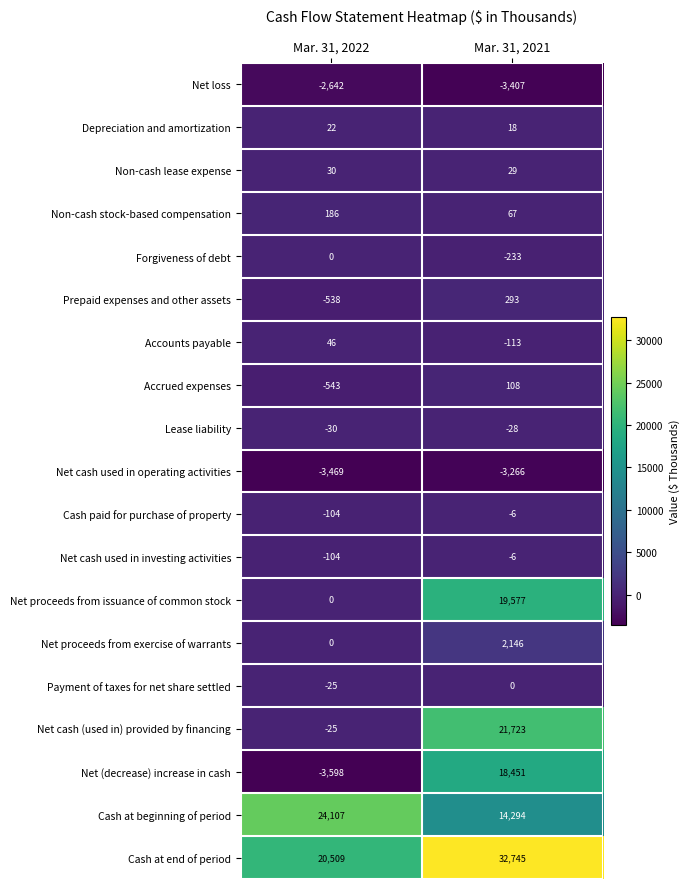

At which label does Net proceeds from issuance of common stock reach its peak?

Mar. 31, 2021